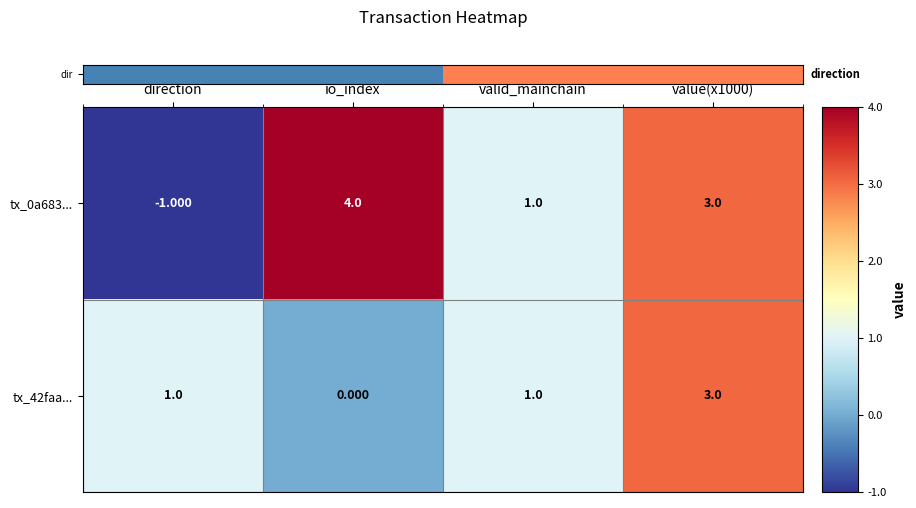

How many data points does each series have?

4